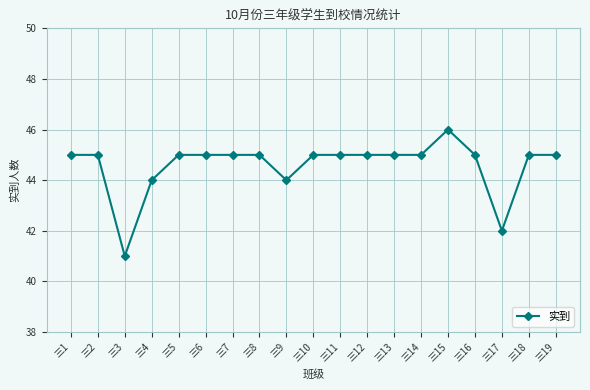

Approximately how many times larger is the value at 三1 compared to 三18?

1.0